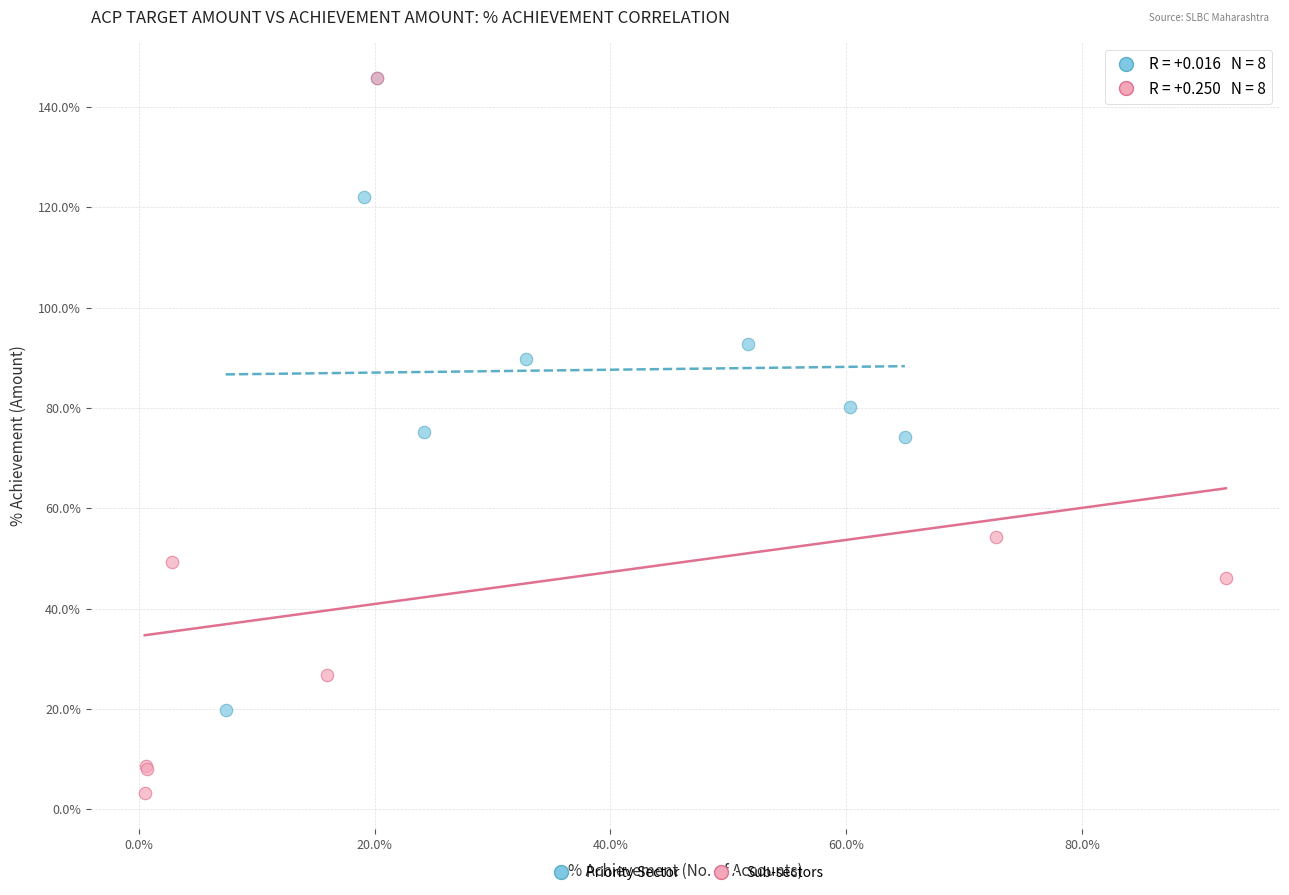

What are all the series names shown in the legend?

Priority Sector, Sub-sectors